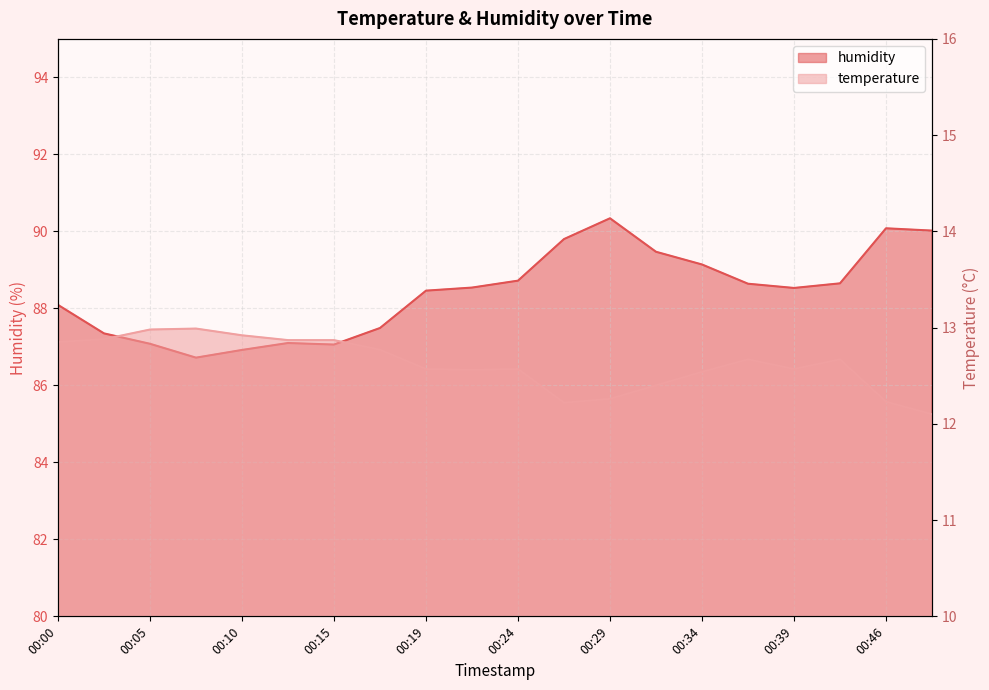

What is the total value across all series at 00:10?

99.8